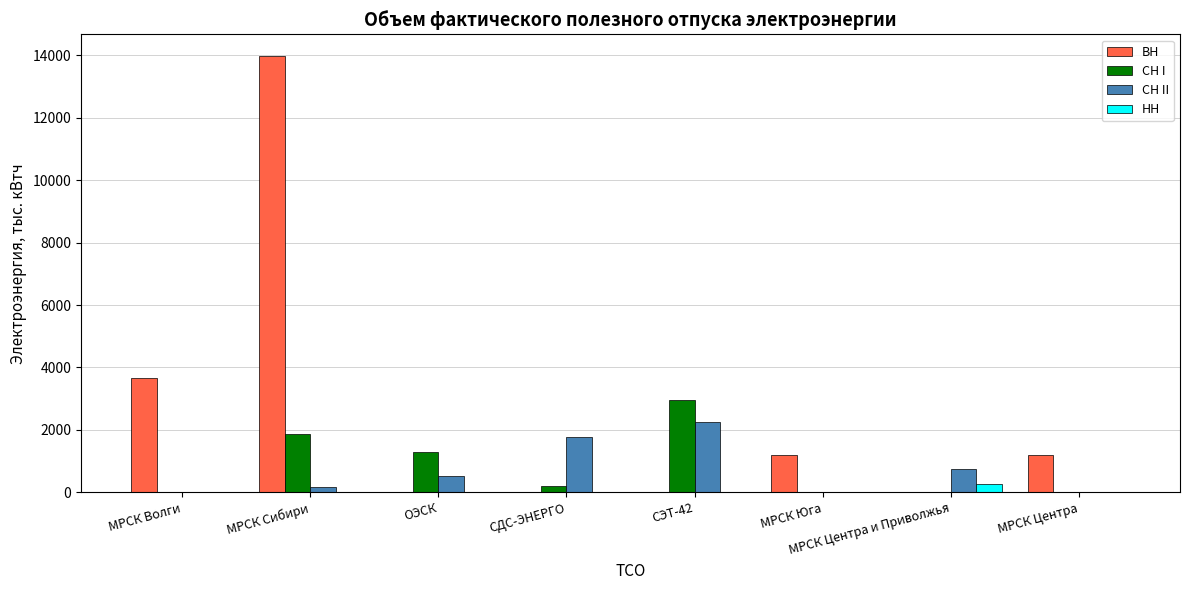

Which series has the widest spread of values?

ВН